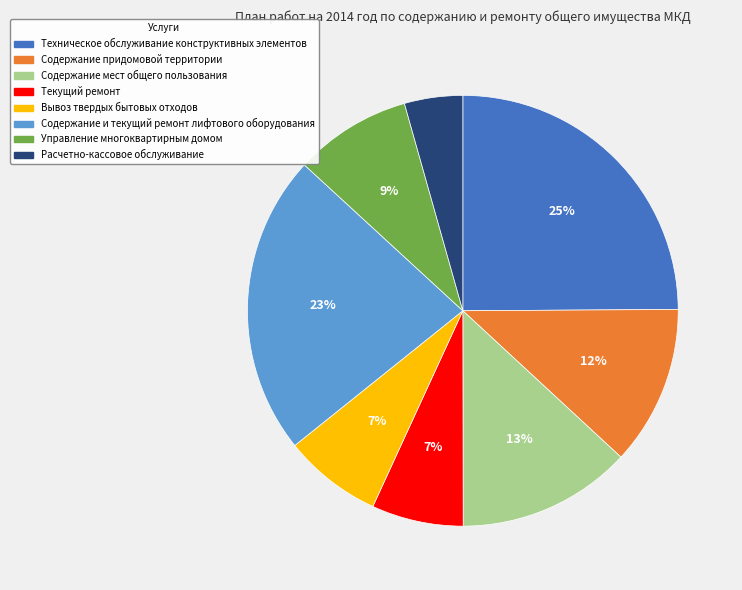

To the nearest percent, what percentage of the pie is Содержание мест общего пользования?

13%